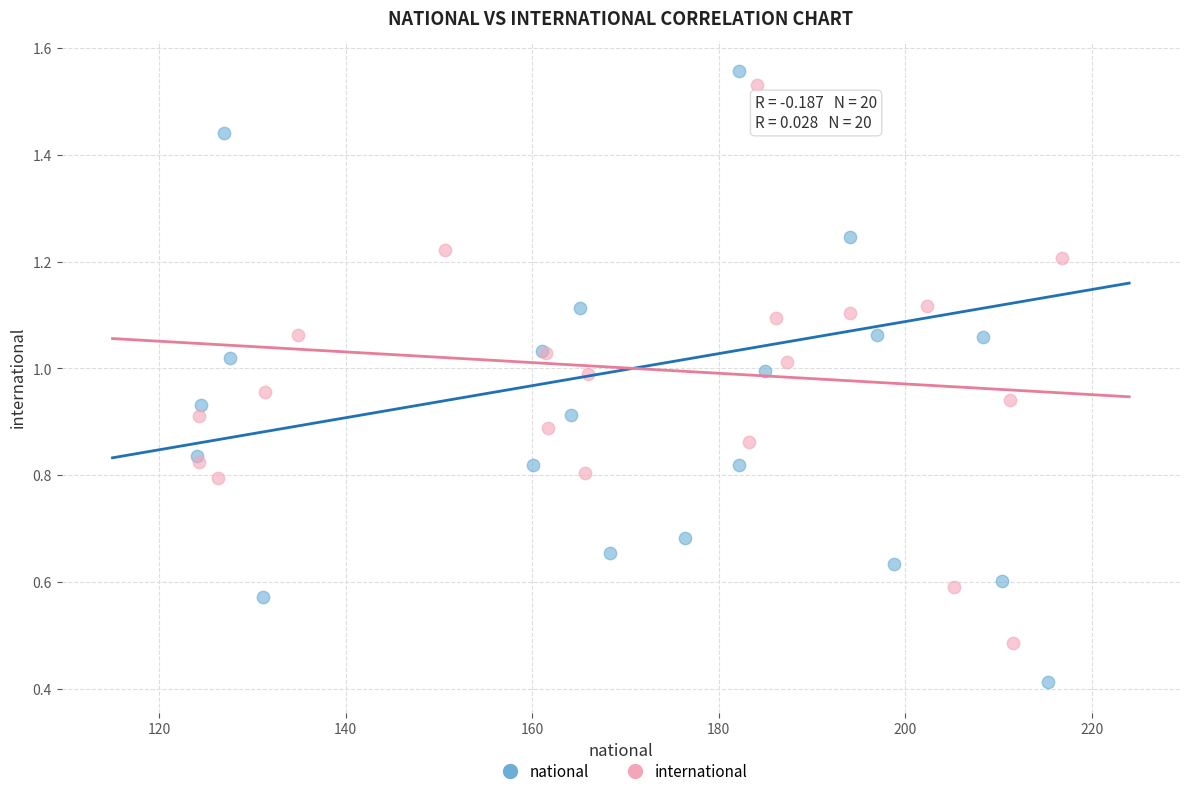

Which series contains the lowest Y value?

national